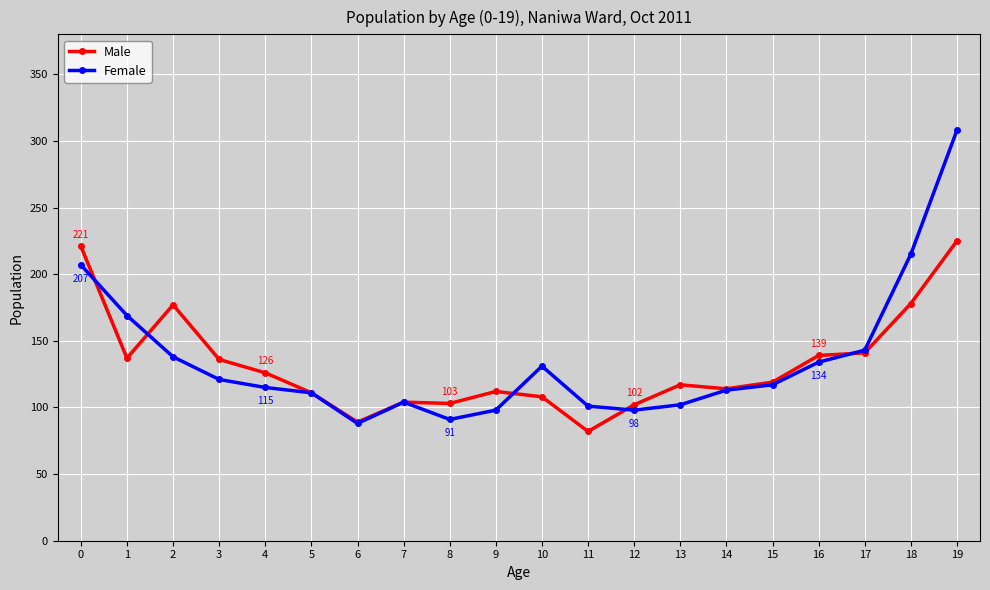

How many data points in Male are less than 119?

10